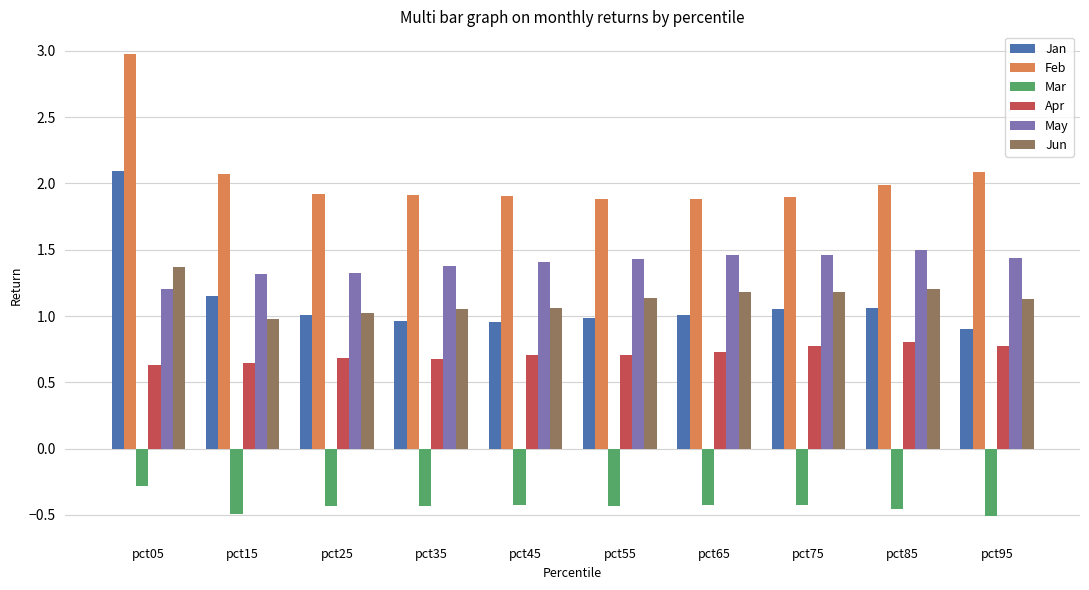

Which series has the largest total across all categories?

Feb